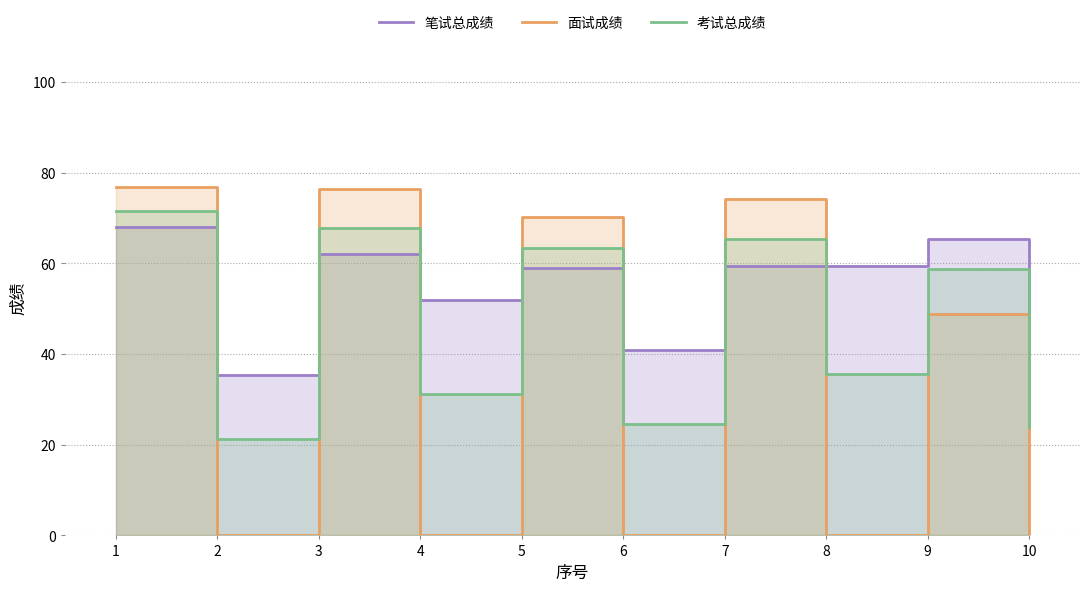

Is the value of 笔试总成绩 at 6 greater than the value of 面试成绩 at 10?

Yes